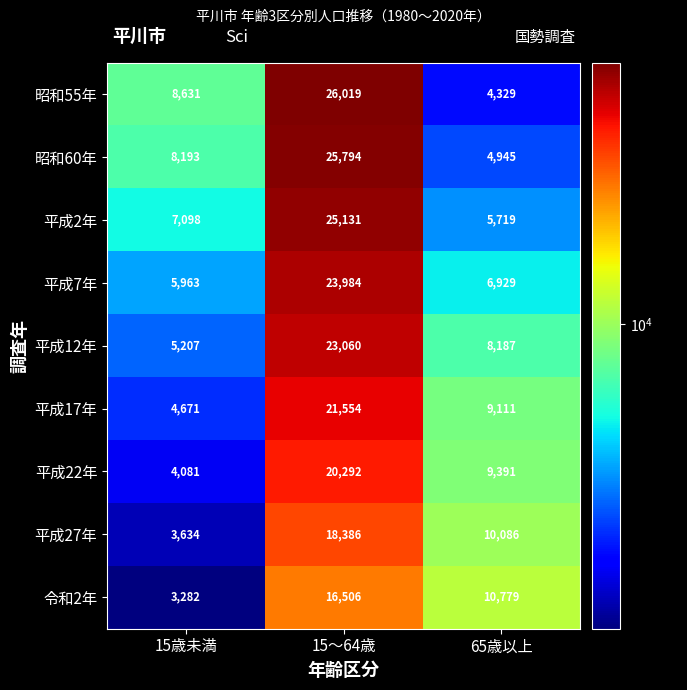

Reading right to left, list all the values displayed in this chart.

昭和55年: 4329	26019	8631
昭和60年: 4945	25794	8193
平成2年: 5719	25131	7098
平成7年: 6929	23984	5963
平成12年: 8187	23060	5207
平成17年: 9111	21554	4671
平成22年: 9391	20292	4081
平成27年: 10086	18386	3634
令和2年: 10779	16506	3282